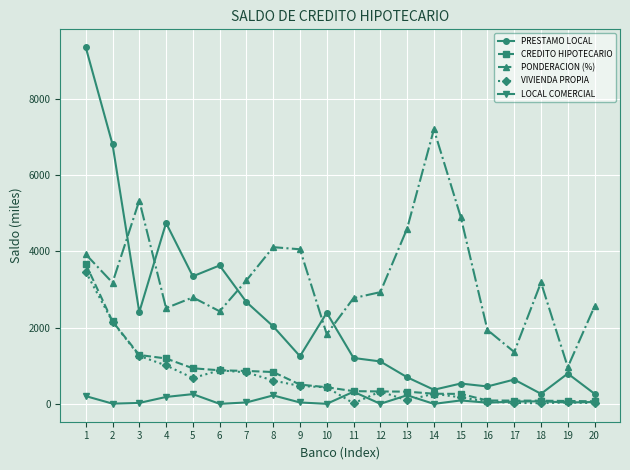

The value of PRESTAMO LOCAL at 19 is 794.8. True or false?

True